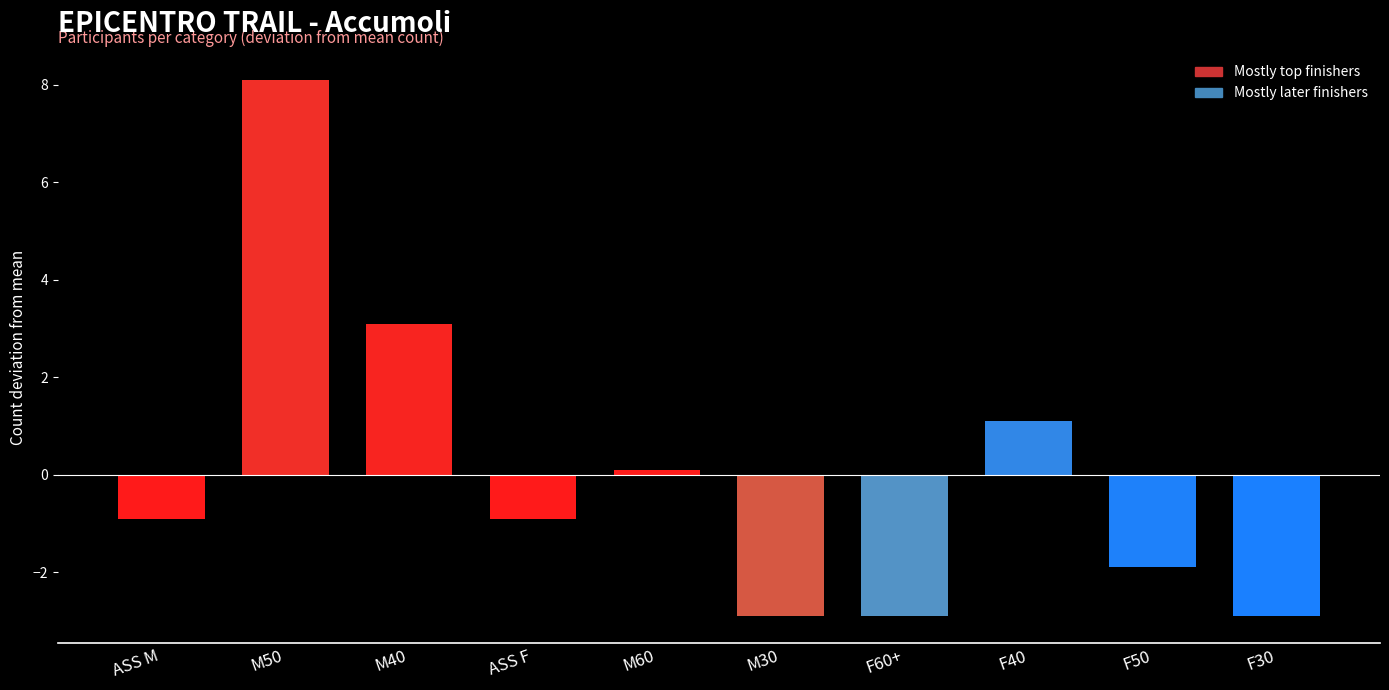

What is the sum of the values at M60 and M40?

3.2